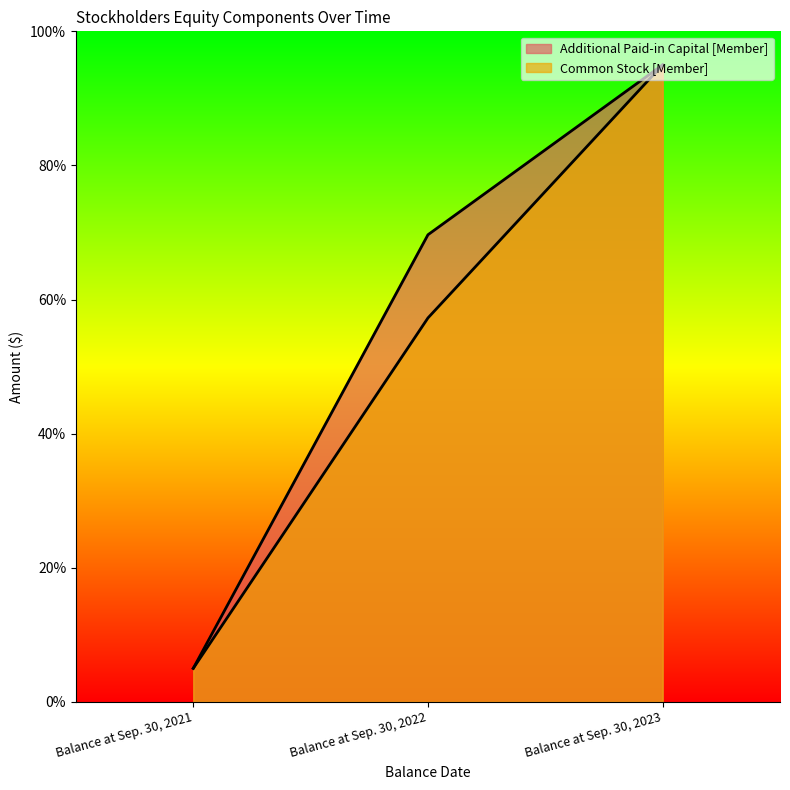

True or false: Additional Paid-in Capital [Member] has a value of 69.7 at Balance at Sep. 30, 2022.

True